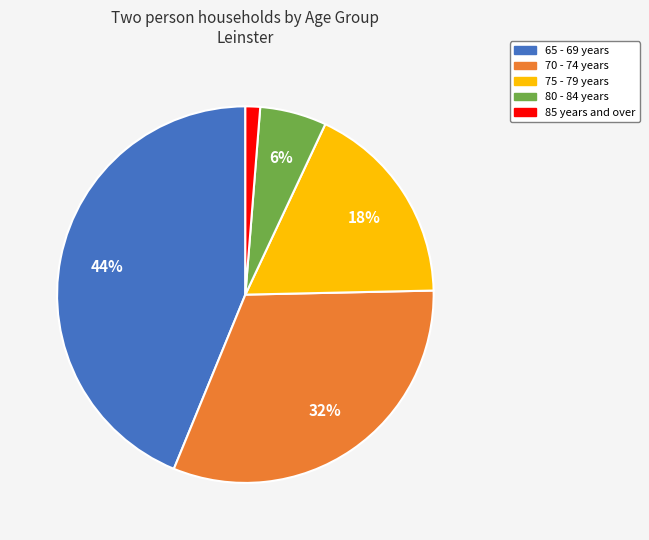

To the nearest percent, what is the average slice percentage?

20%